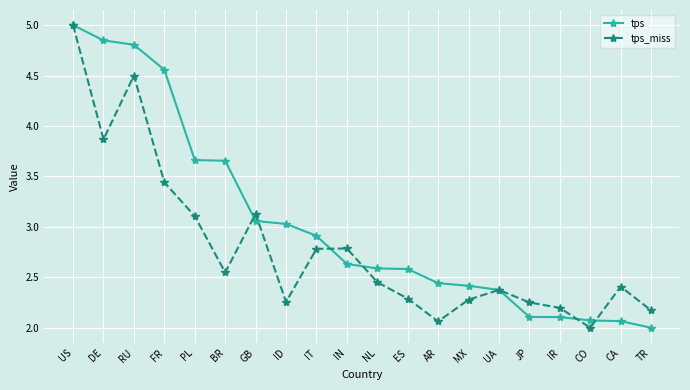

True or false: tps_miss has more than 2 points higher than both neighbors.

True